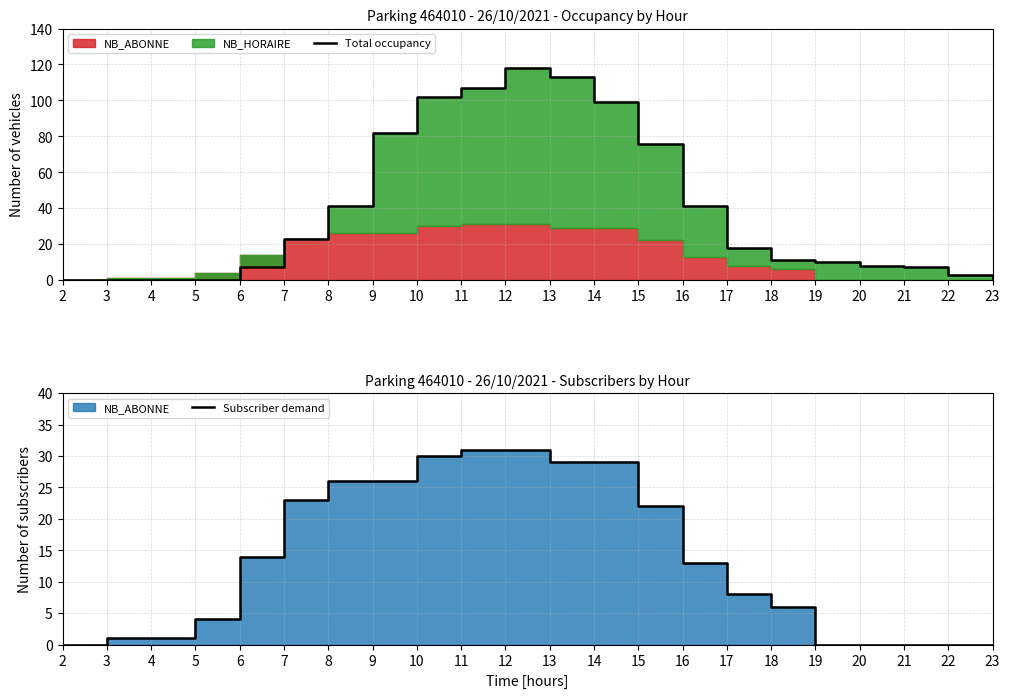

At which category is the sum across all series the highest?

12